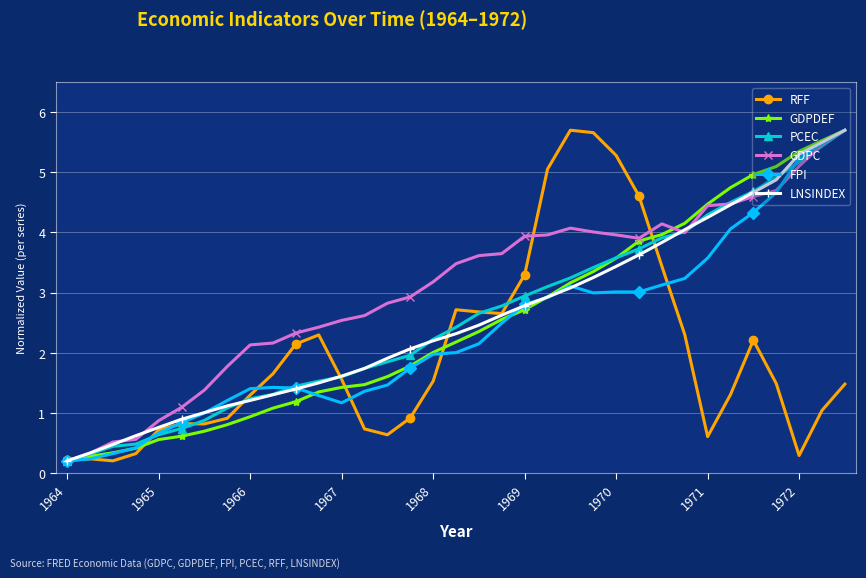

How many series are shown in this chart?

6